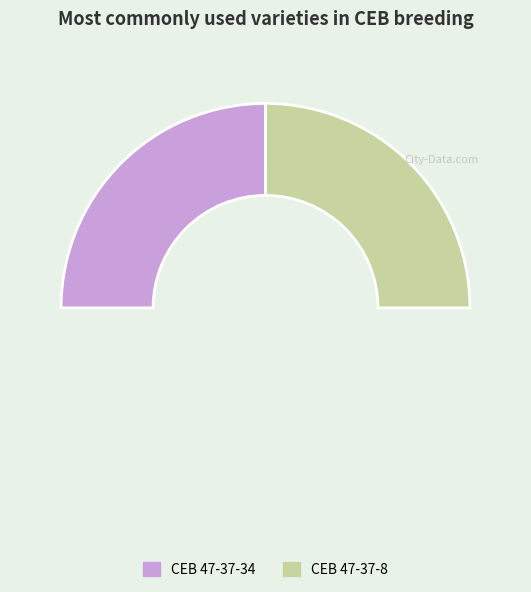

The CEB 47-37-8 slice represents 42% of the pie. True or false?

False